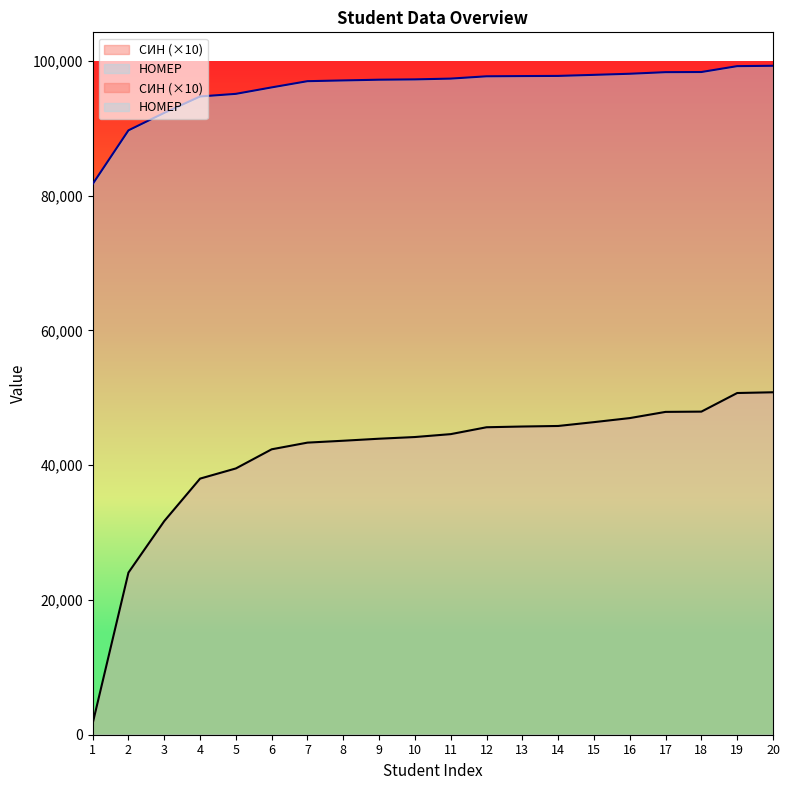

What is the value of the СИН point at the 3rd from the left?

31700